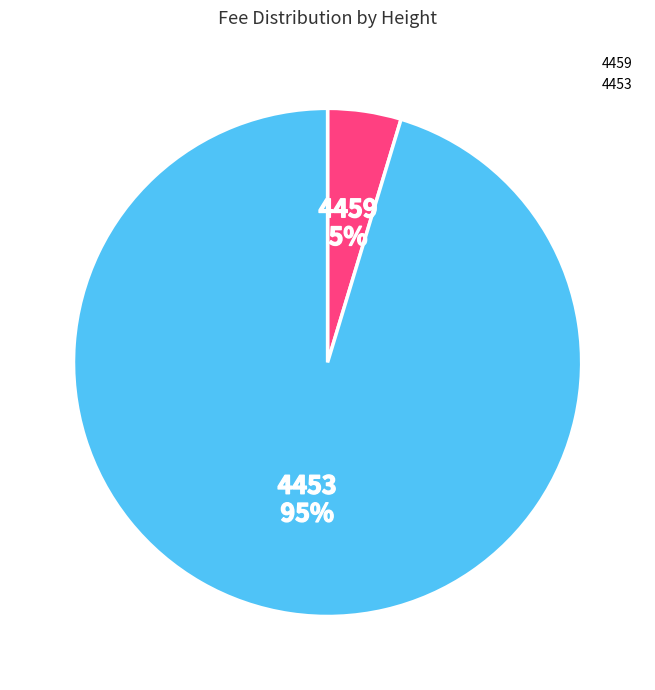

What is the largest slice in the pie chart?

4453